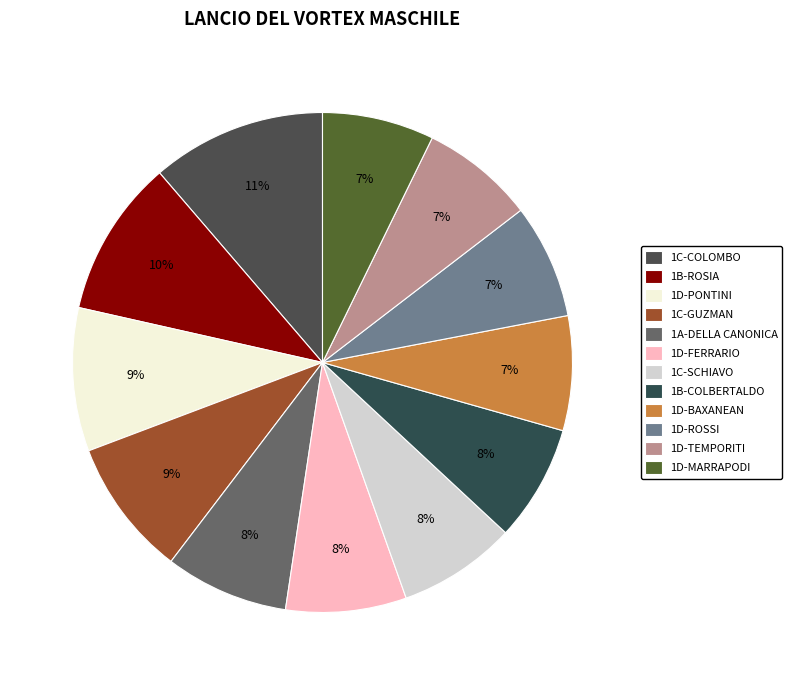

How many slices are in this pie chart?

12